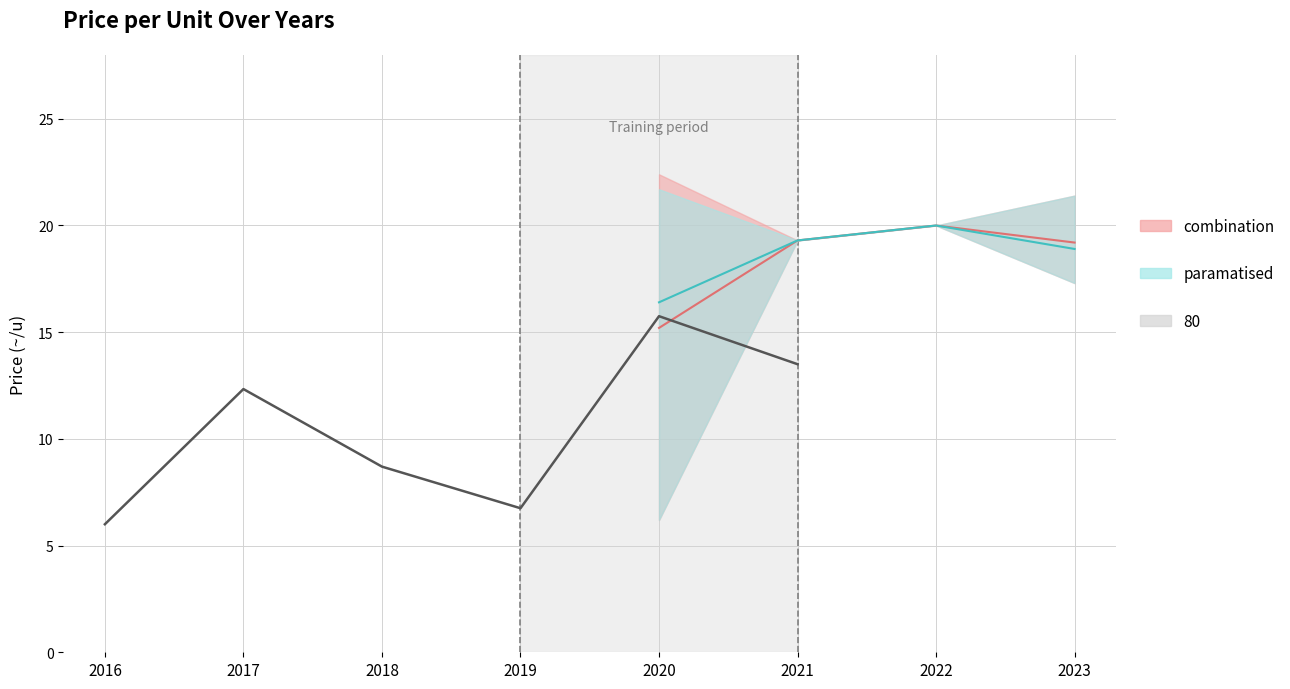

True or false: combination_lower and combination_upper cross at least once.

False